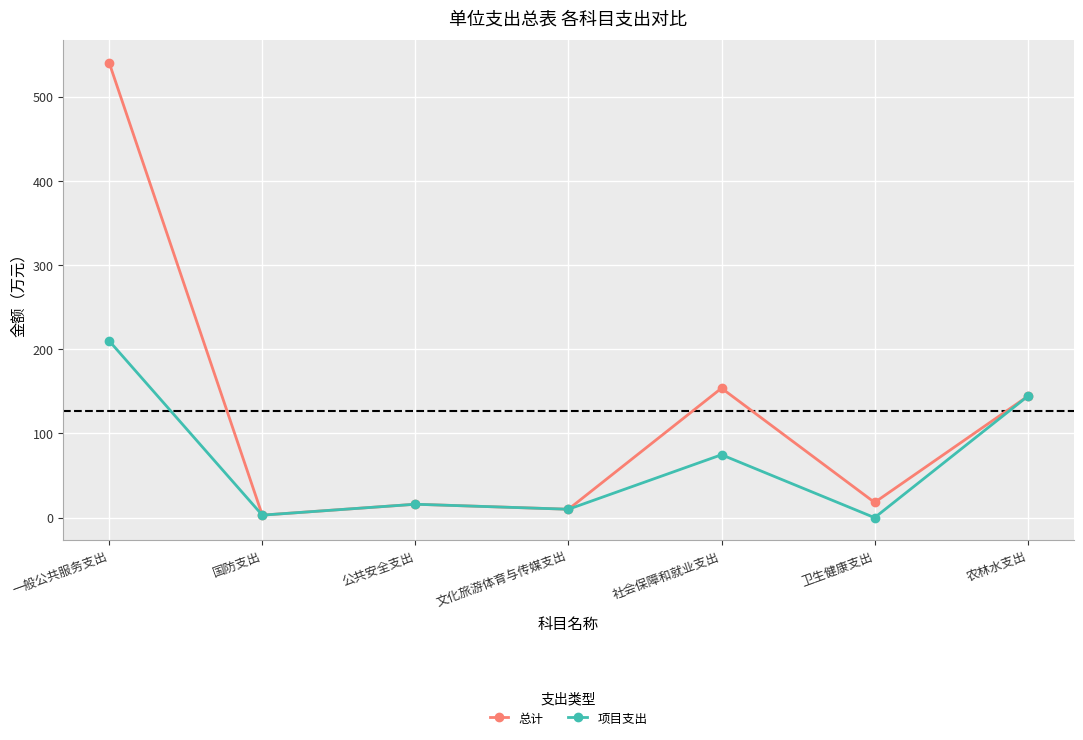

The 总计 series shows 810.7 at 一般公共服务支出. True or false?

False